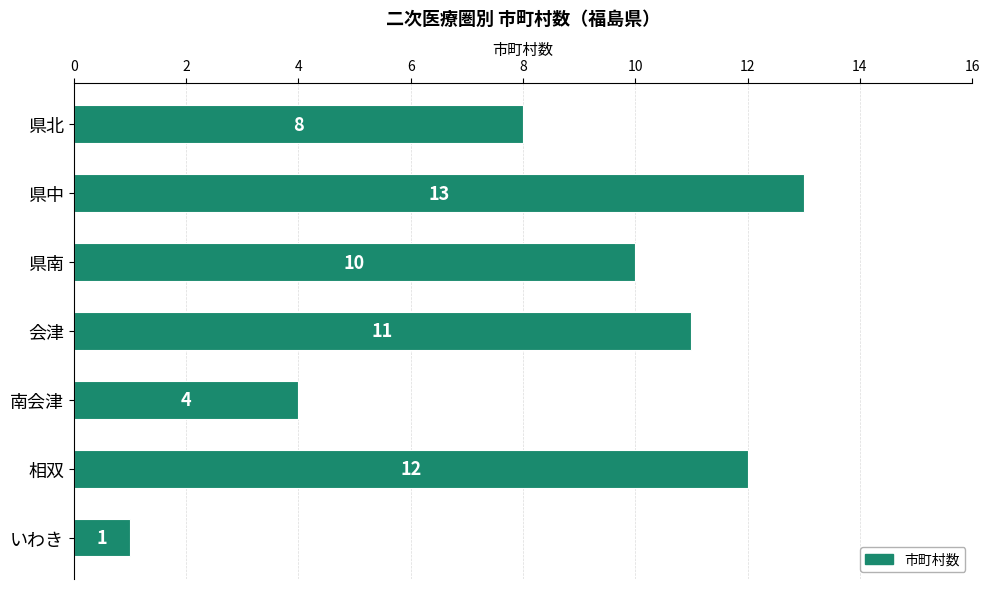

Count the number of data series in this chart.

1